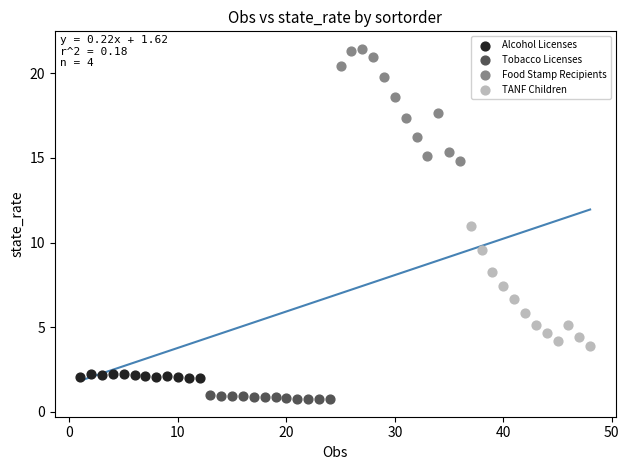

What are all the series names shown in the legend?

Alcohol Licenses, Tobacco Licenses, Food Stamp Recipients, TANF Children